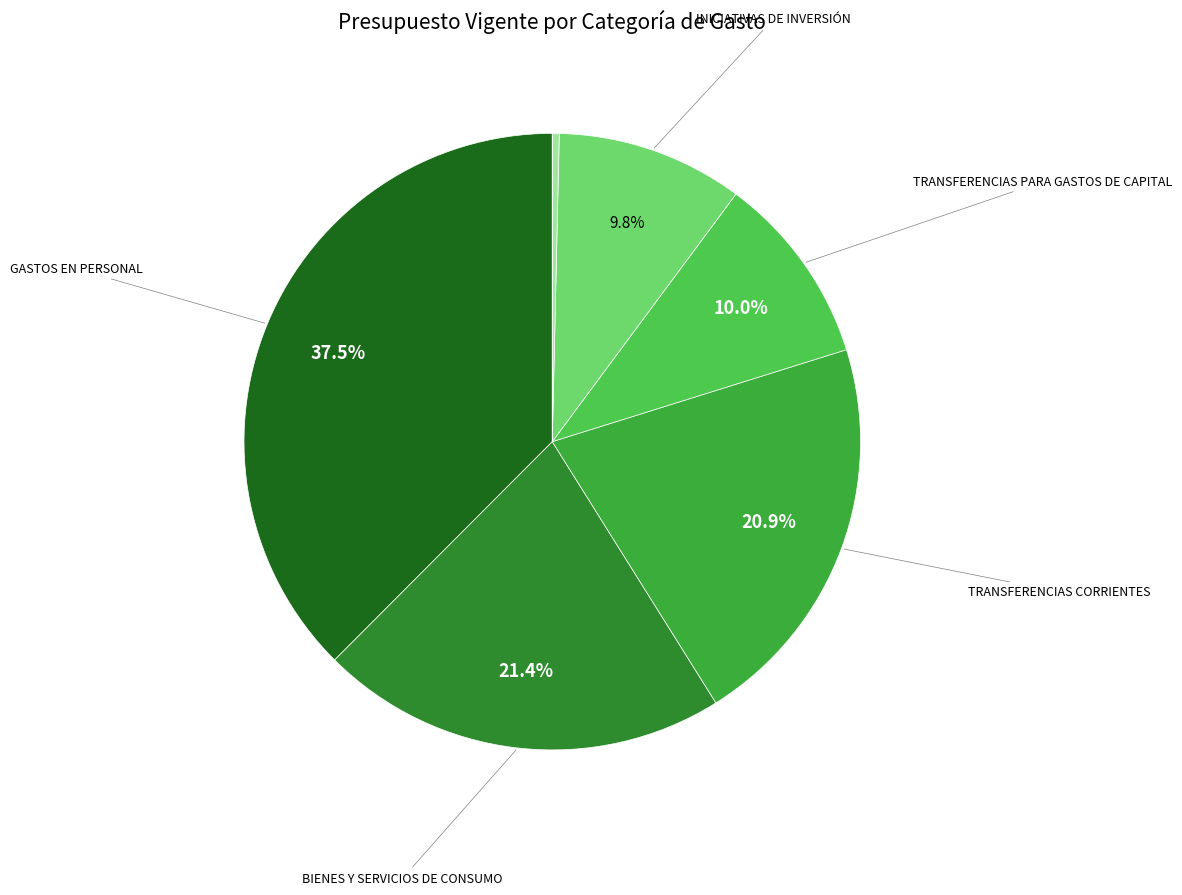

How many segments does this pie chart have?

7